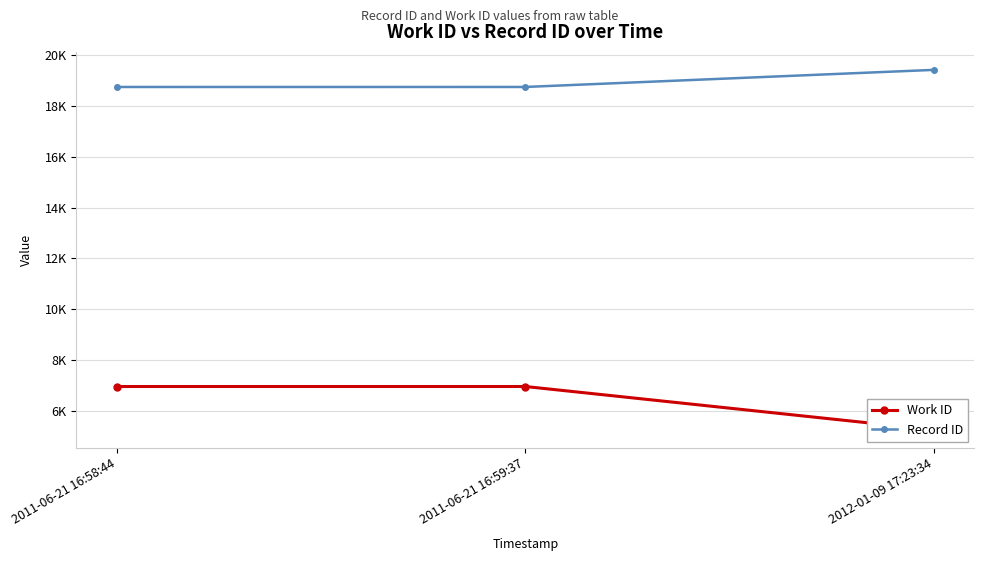

What is the spread (max minus min) of values at 2012-01-09 17:23:34?

14163